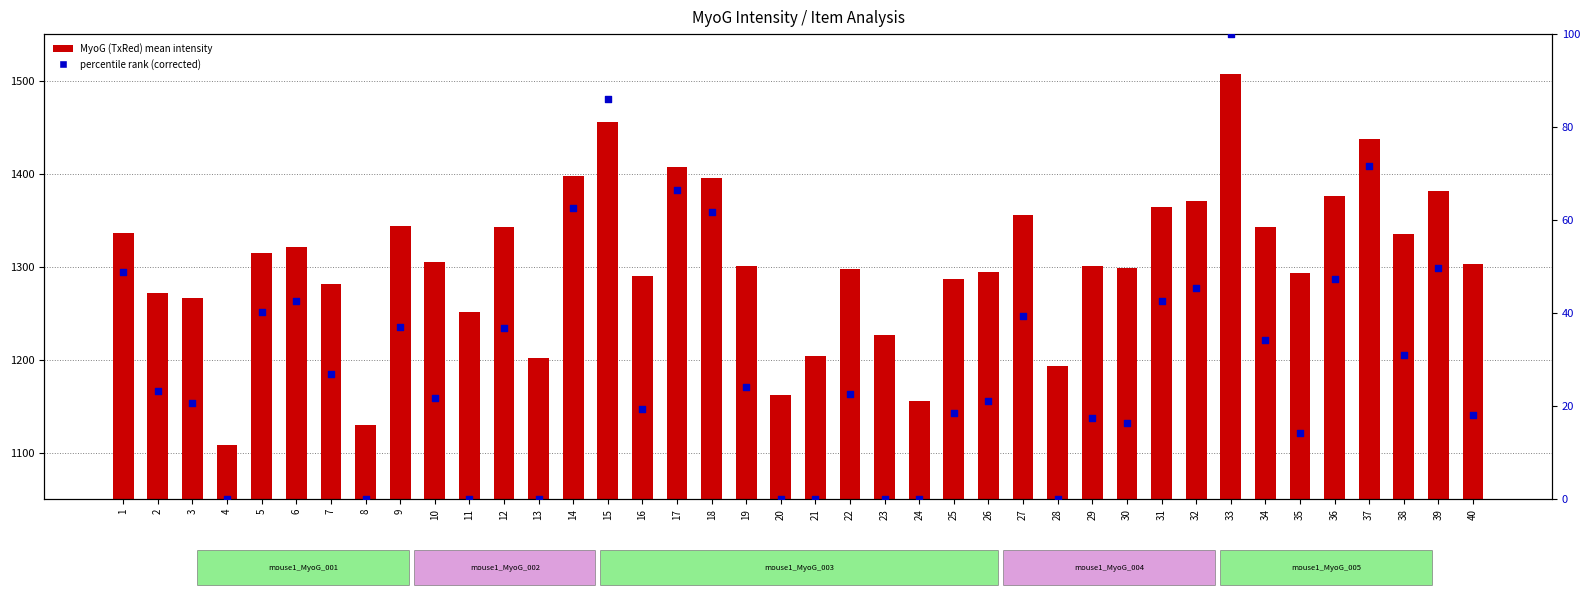

At how many categories does at least one series exceed 816?

40